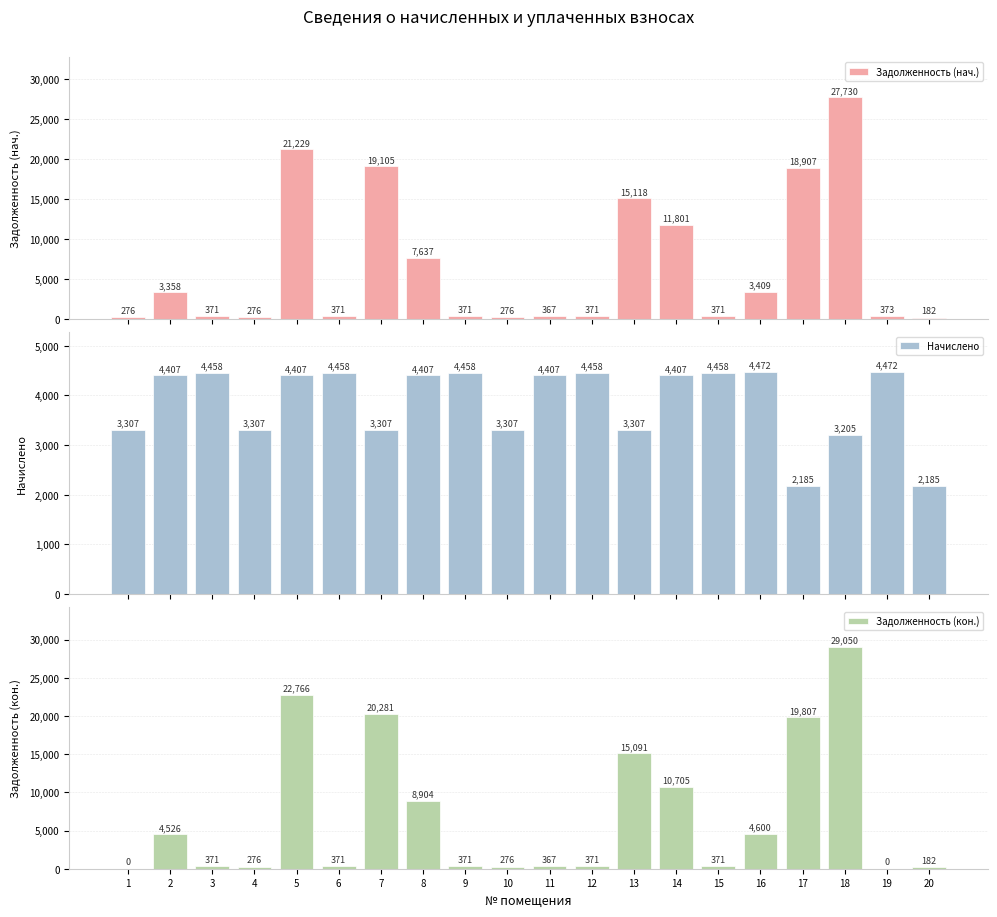

At how many categories does at least one series exceed 8496?

7